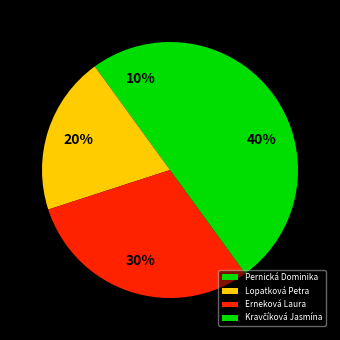

Count the number of slices in the pie.

4